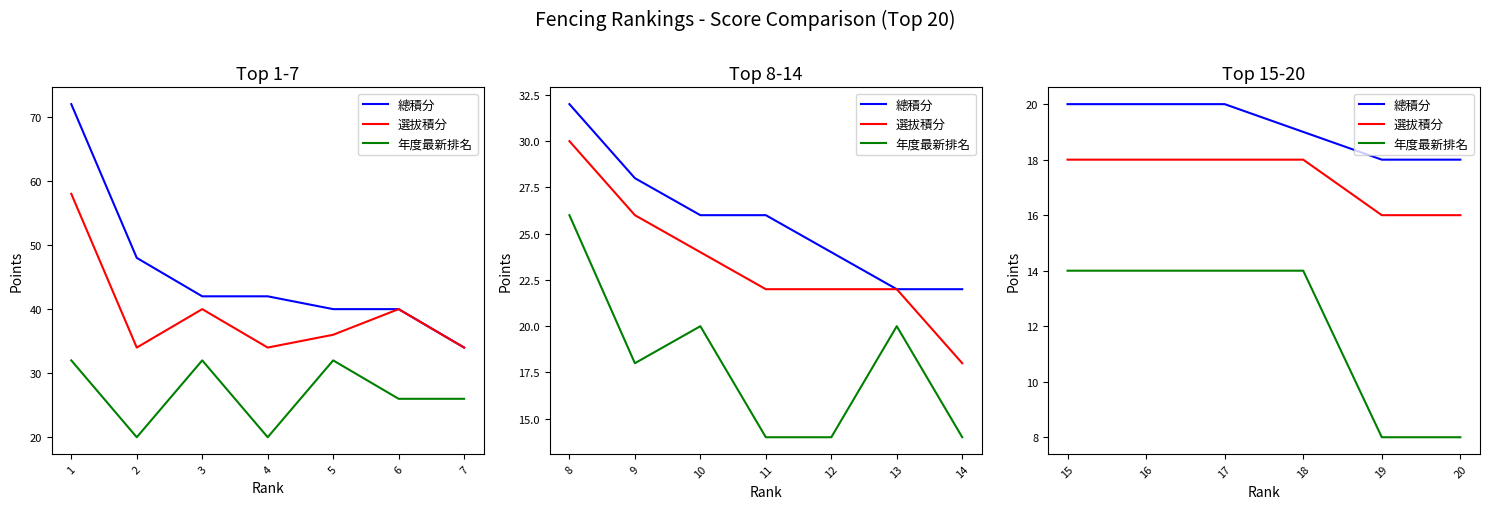

What is the value of the 年度最新排名 point at the 2nd from the left?

14